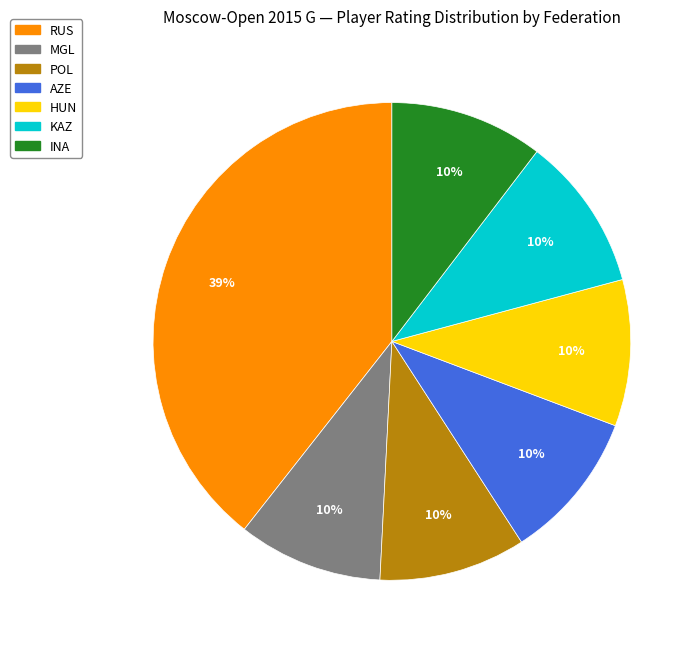

The KAZ slice represents 10% of the pie. True or false?

True